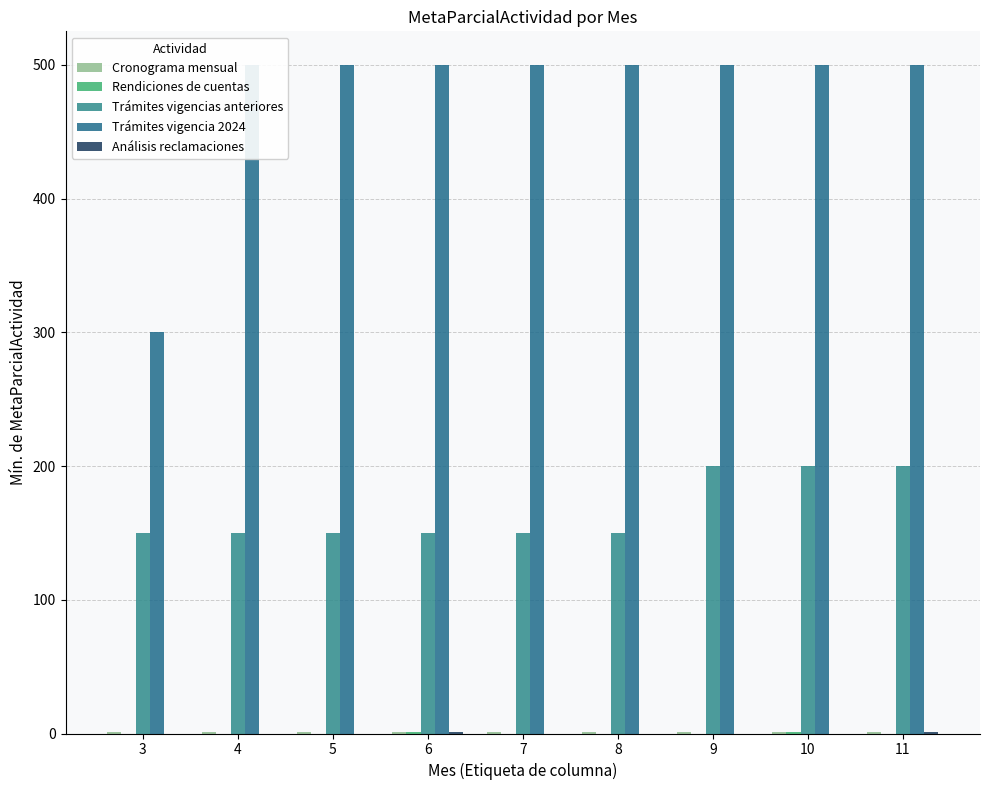

Which series has the widest spread of values?

Trámites vigencia 2024